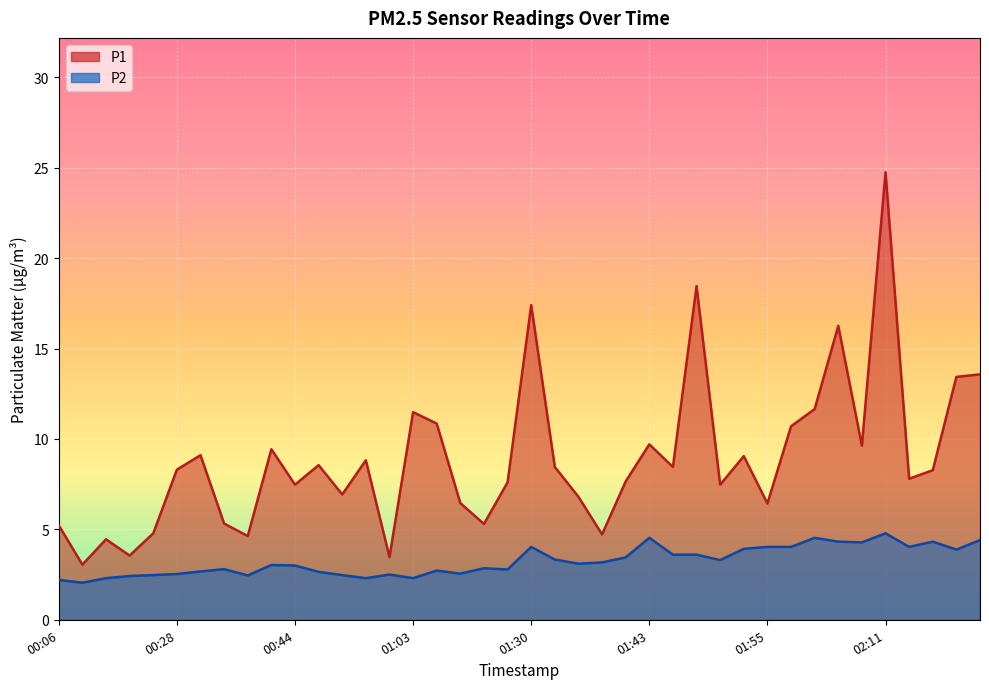

What is the difference between the P1 values at 02:04 and 01:30?

5.7